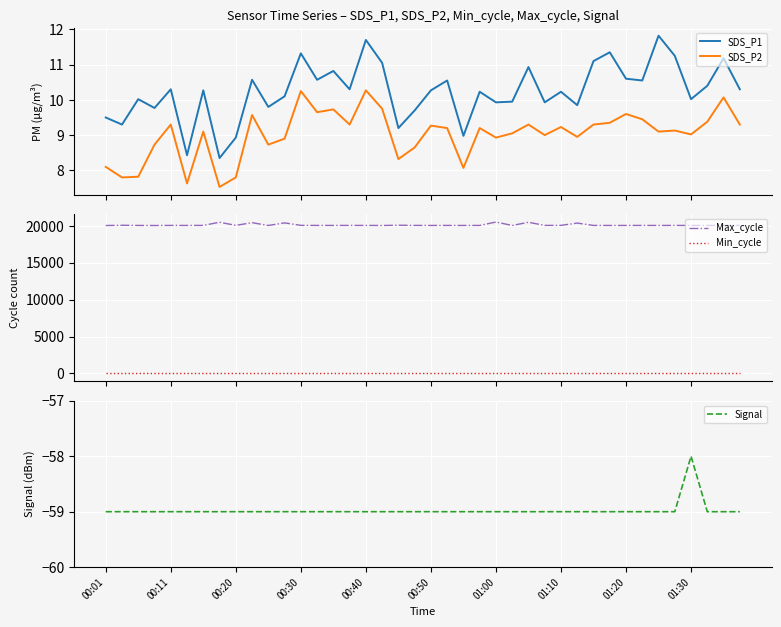

What value does the SDS_P2 series have at 27?

9.0